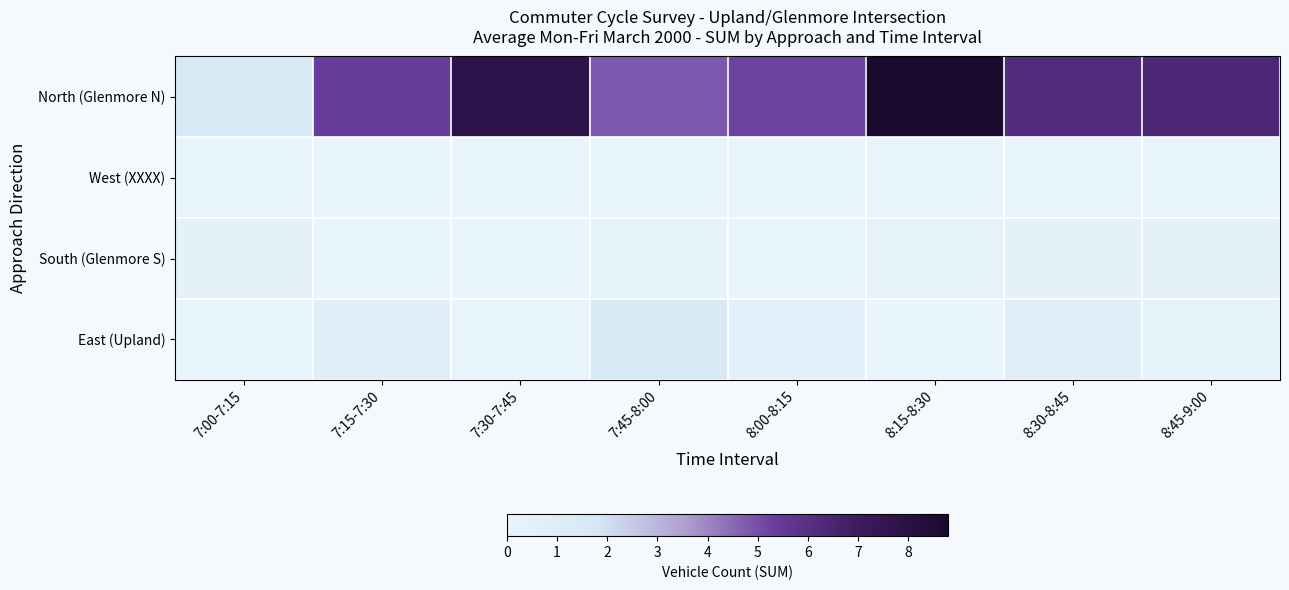

What is the spread (max minus min) of values at 8:45-9:00?

6.4